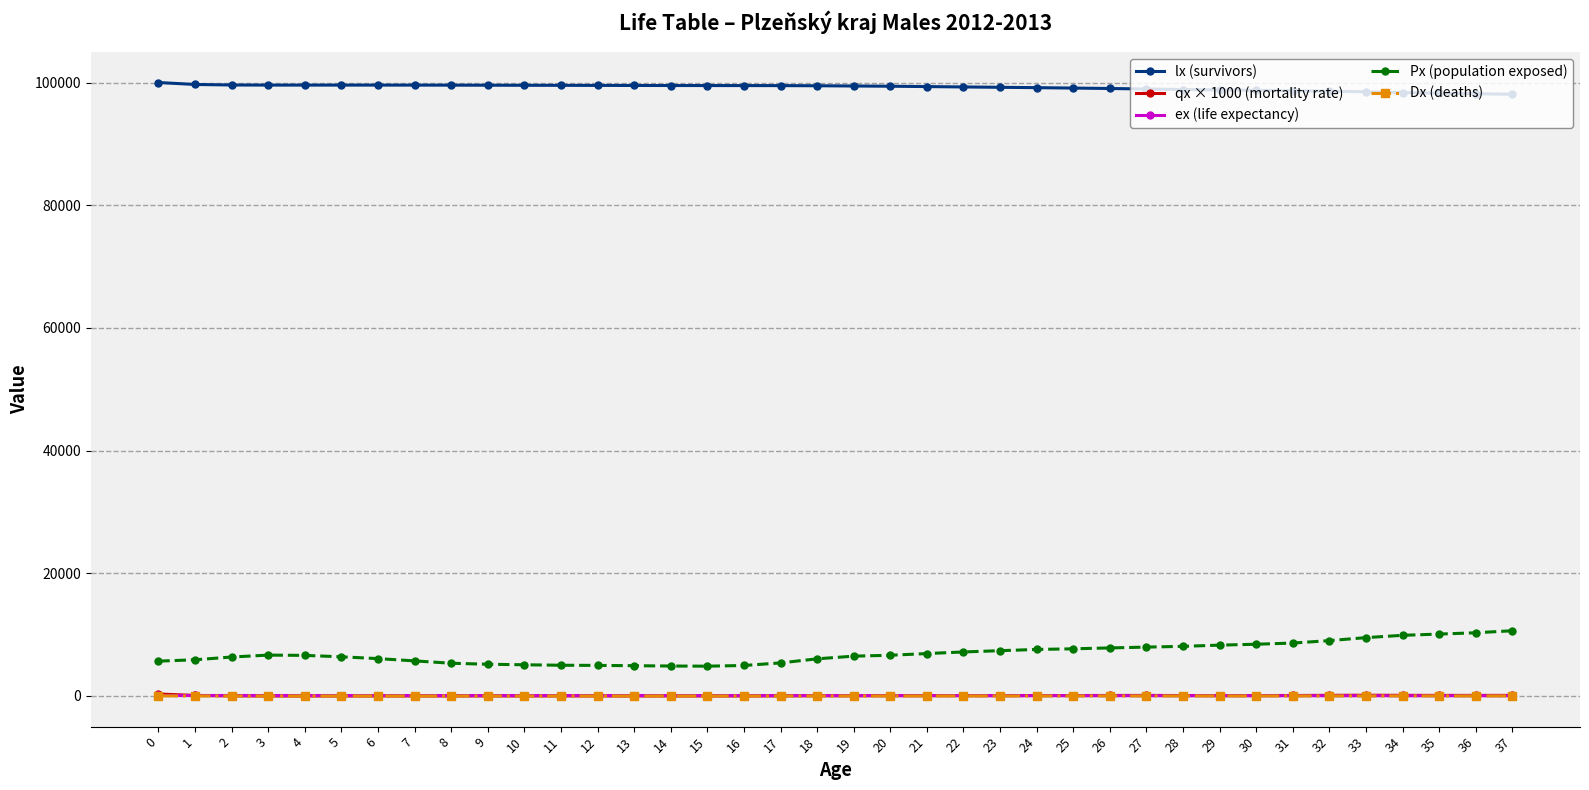

What is the total value across all series at 34?

108412.0